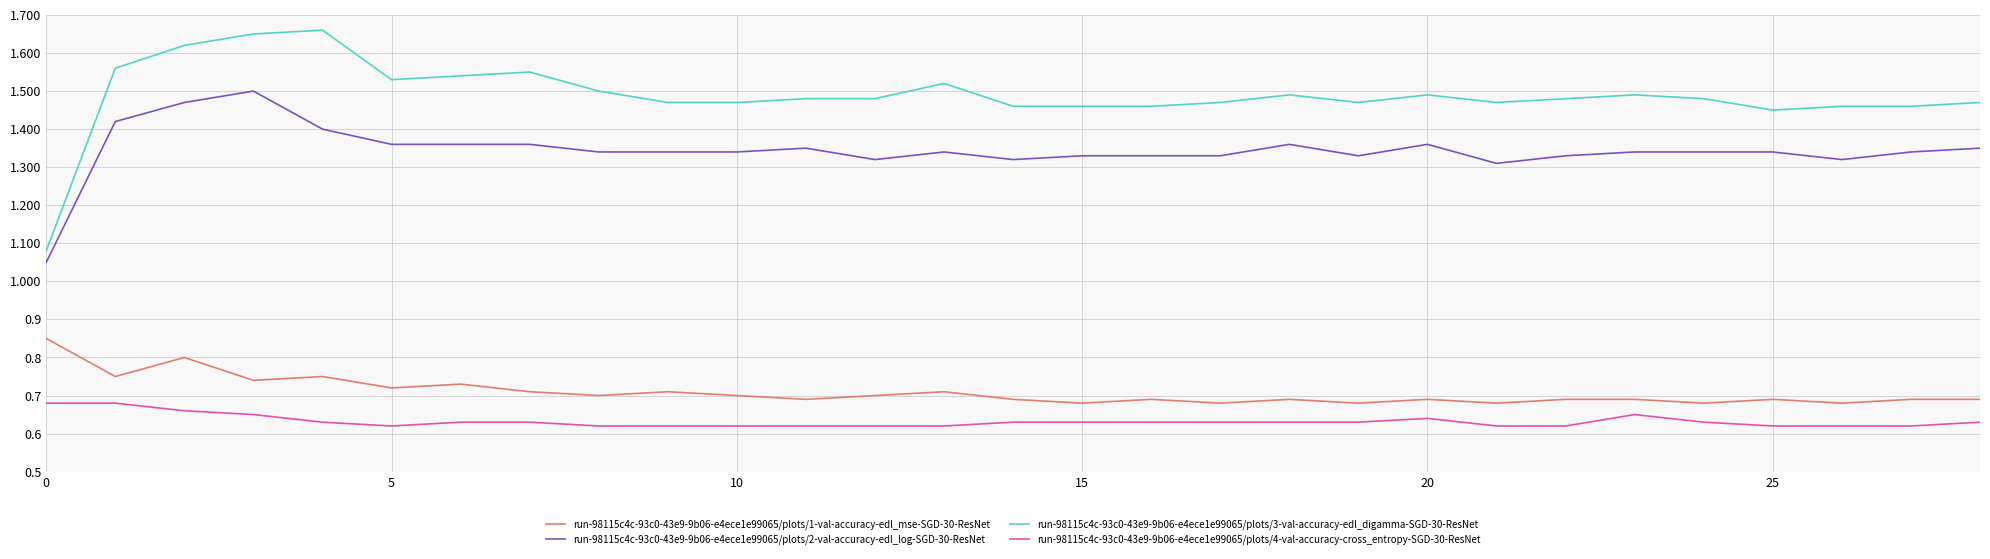

List the series in order of their peak value, highest first.

run-98115c4c-93c0-43e9-9b06-e4ece1e99065/plots/3-val-accuracy-edl_digamma-SGD-30-ResNet, run-98115c4c-93c0-43e9-9b06-e4ece1e99065/plots/2-val-accuracy-edl_log-SGD-30-ResNet, run-98115c4c-93c0-43e9-9b06-e4ece1e99065/plots/1-val-accuracy-edl_mse-SGD-30-ResNet, run-98115c4c-93c0-43e9-9b06-e4ece1e99065/plots/4-val-accuracy-cross_entropy-SGD-30-ResNet